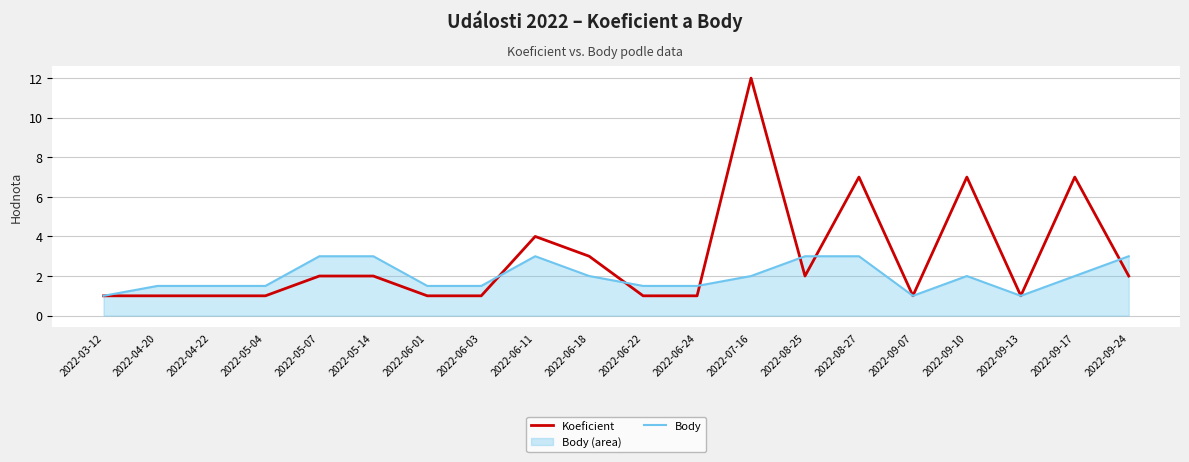

What is the label of the 11th point from the left?

2022-06-22